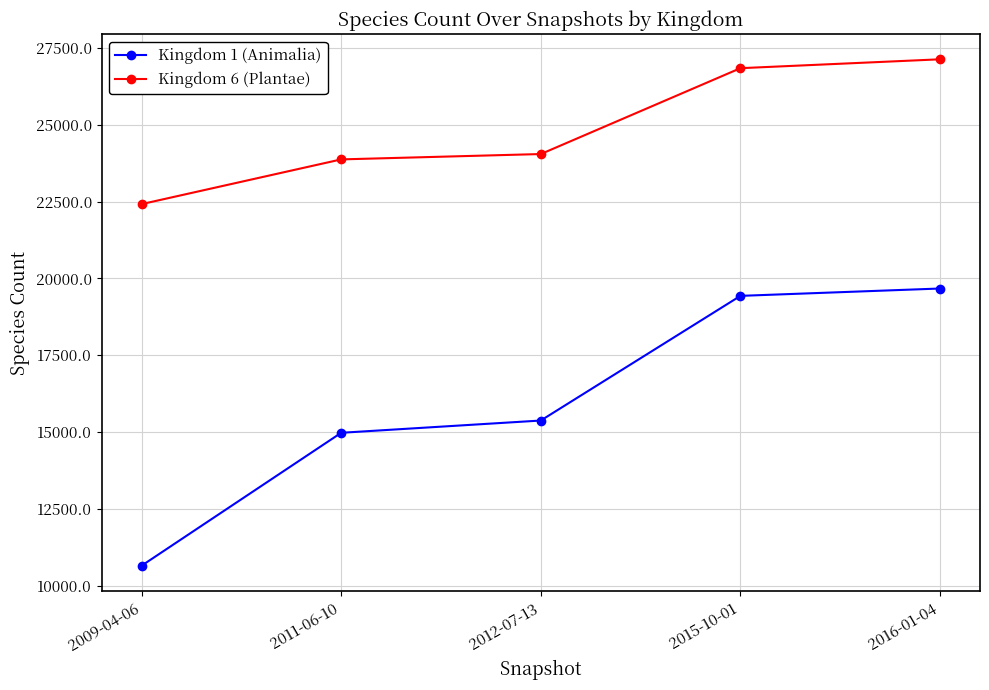

How many lines are shown in the chart?

2